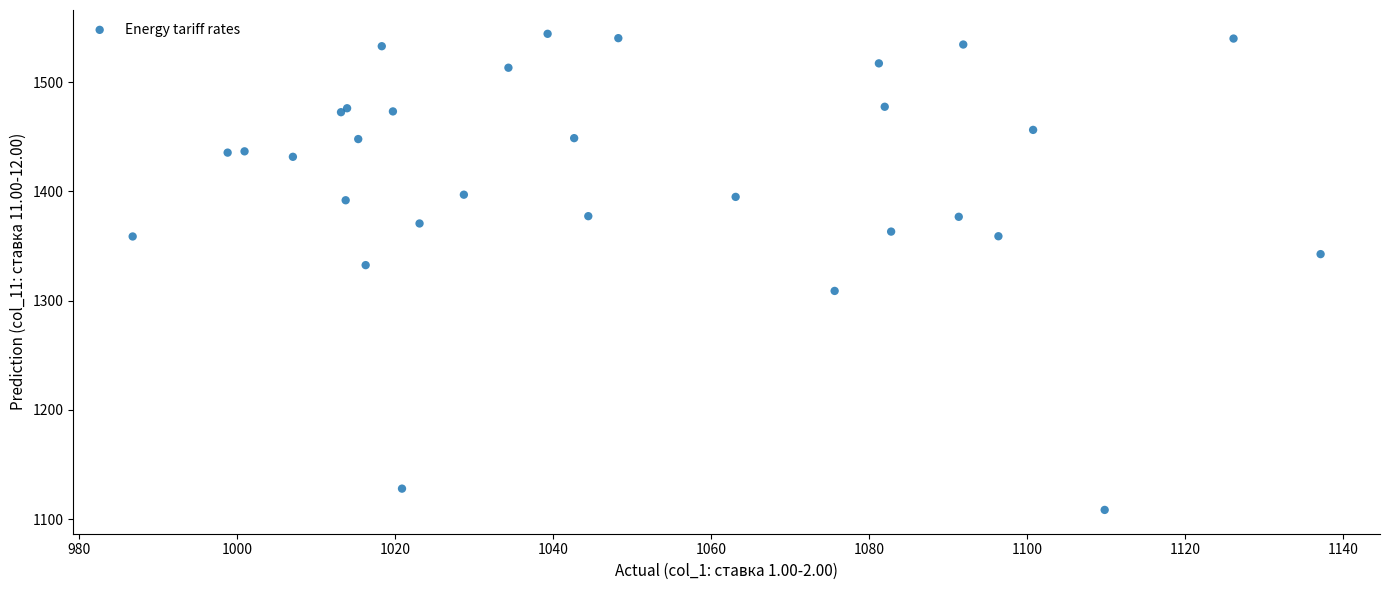

What Y value in the scatter plot is closest to 1326?

1332.5